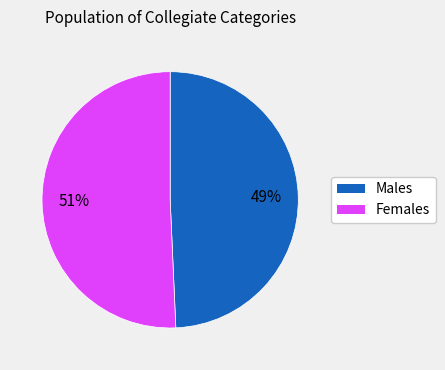

Does Males account for over 50% of the chart?

No